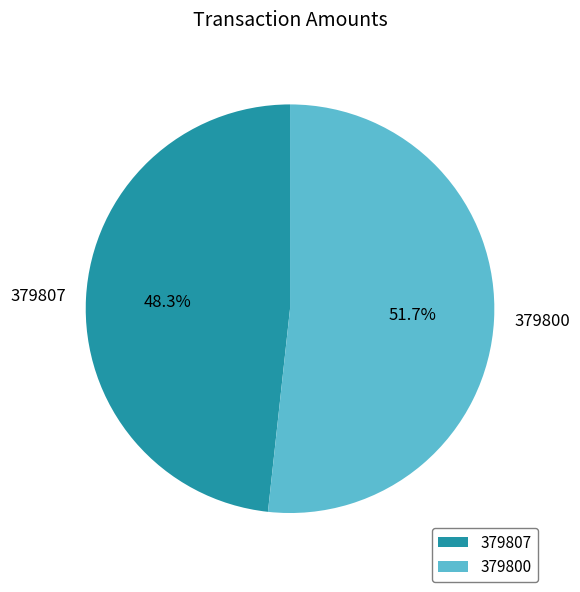

To the nearest percent, what portion does 379800 represent?

52%